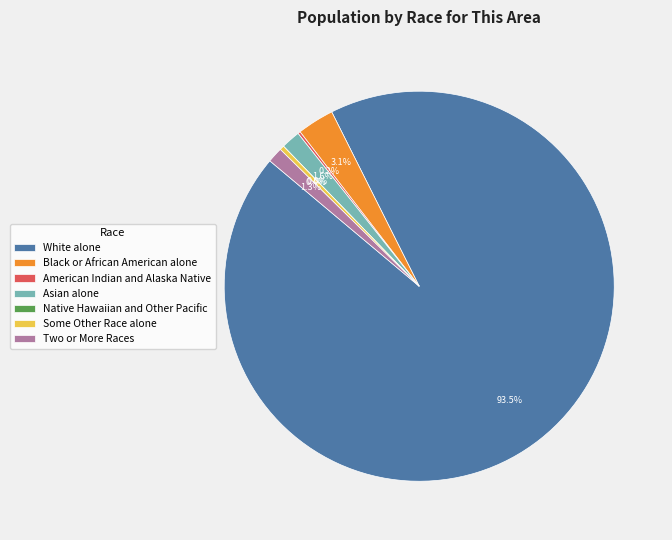

Which slice is the smallest?

Native Hawaiian and Other Pacific